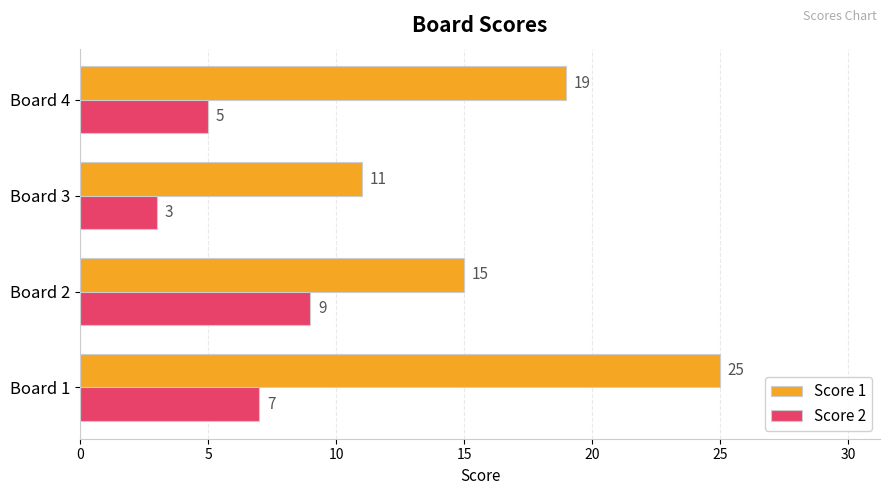

What is the difference between the Score 2 values at Board 2 and Board 4?

4